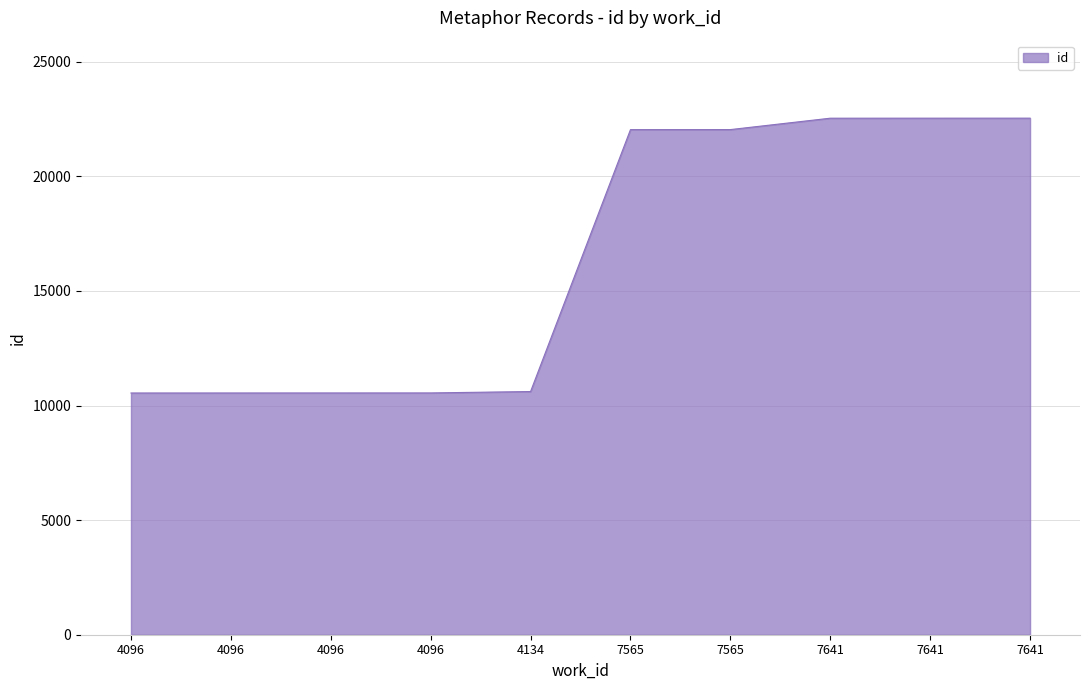

Reading left to right, extract all data points from this chart.

4096=10546	4096=10547	4096=10548	4096=10549	4134=10610	7565=22037	7565=22038	7641=22535	7641=22536	7641=22537